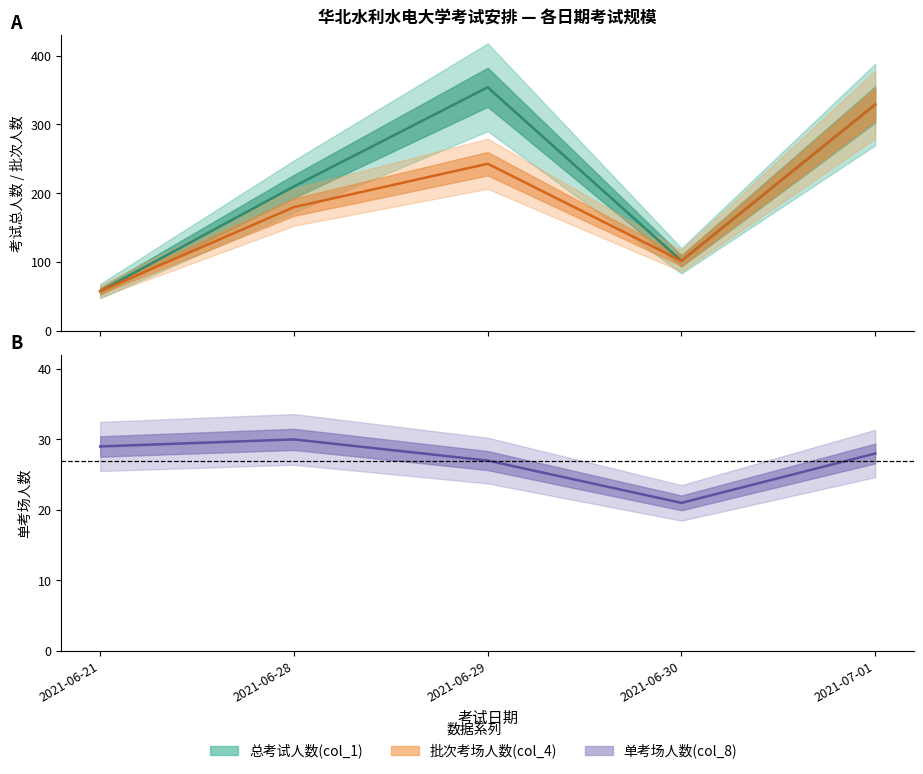

What position from the left is 2021-06-21?

1